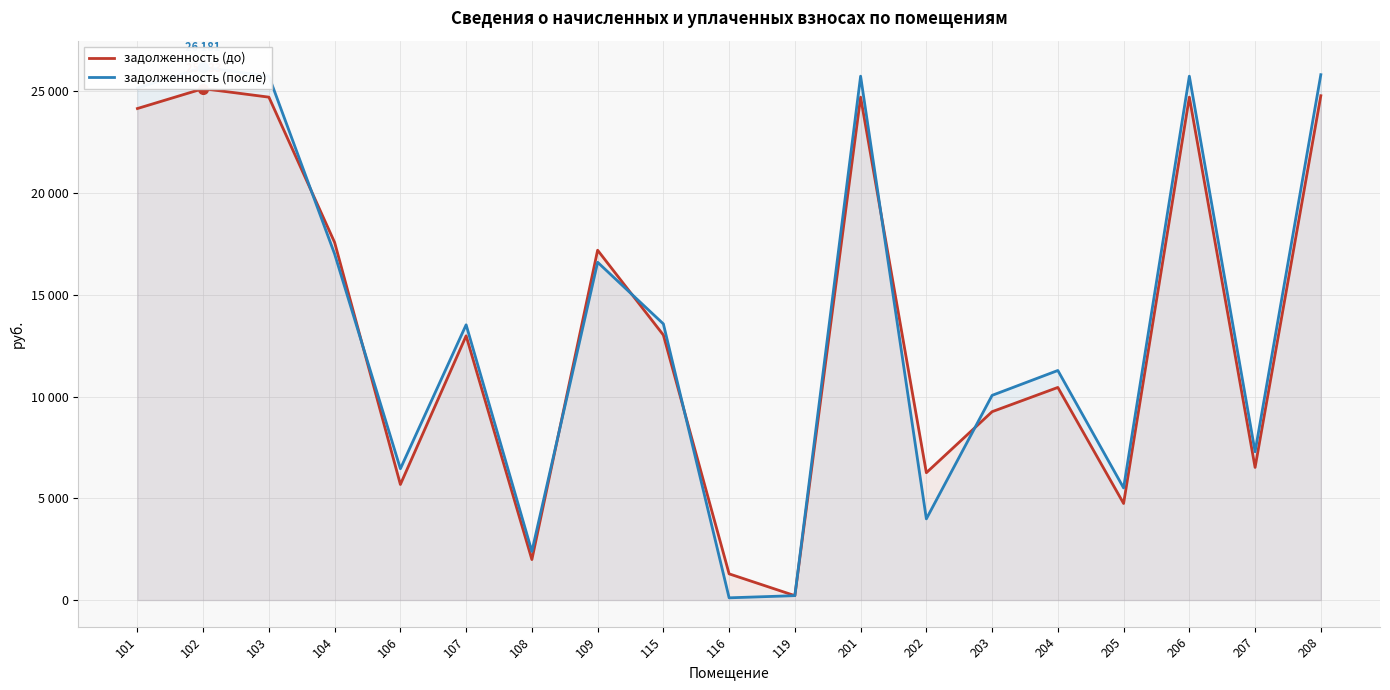

Where do задолженность (до) and задолженность (после) first cross each other?

103 and 104